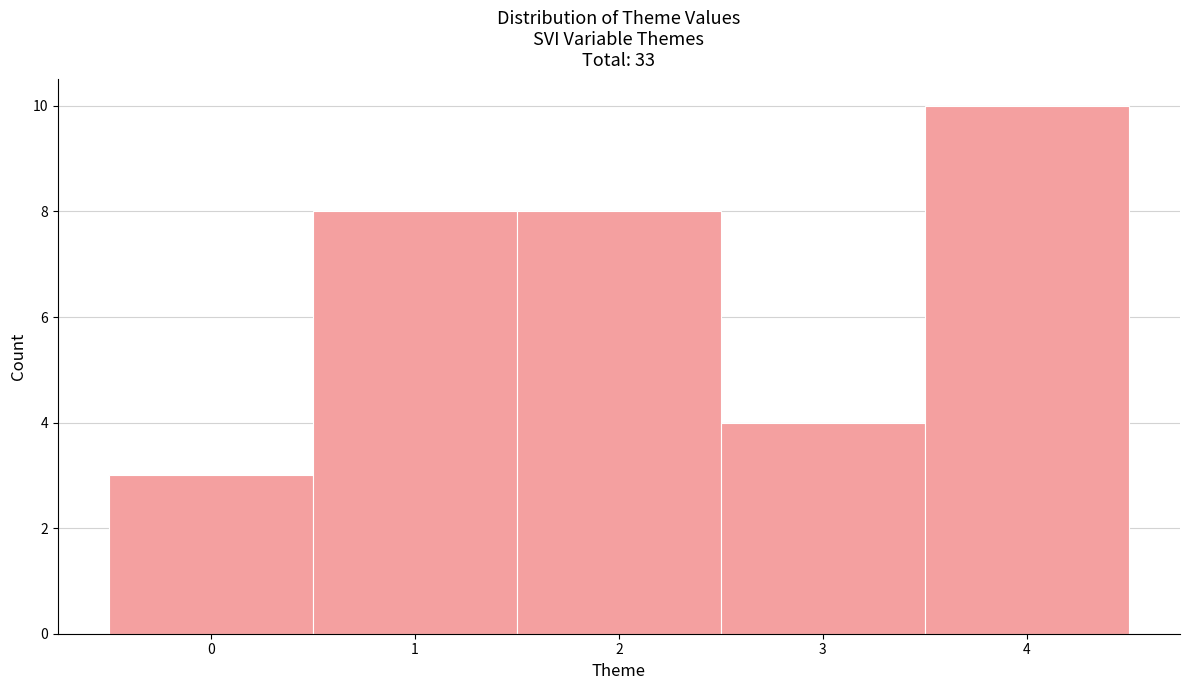

Reading left to right, list every bar in this chart as the range it spans on the x-axis followed by its height. The values are not printed on the chart, so give them approximately, as read against the axis.

-0.5 to 0.5: 3
0.5 to 1.5: 8
1.5 to 2.5: 8
2.5 to 3.5: 4
3.5 to 4.5: 10